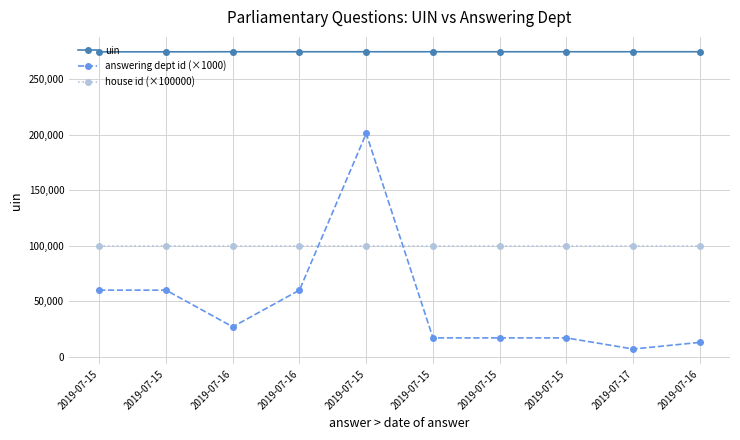

Rank the series by their average value, from lowest to highest.

answering dept id (×1000), house id (×100000), uin